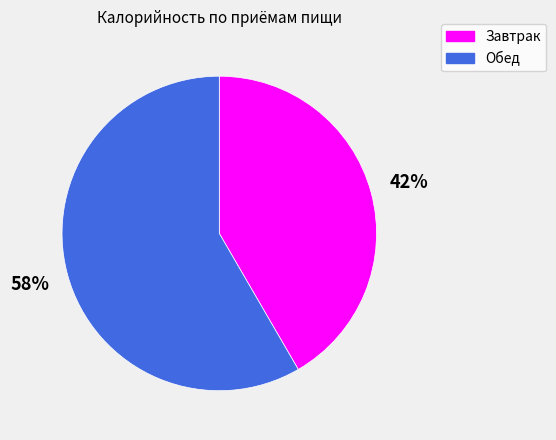

Between Завтрак and Обед, which is larger?

Обед